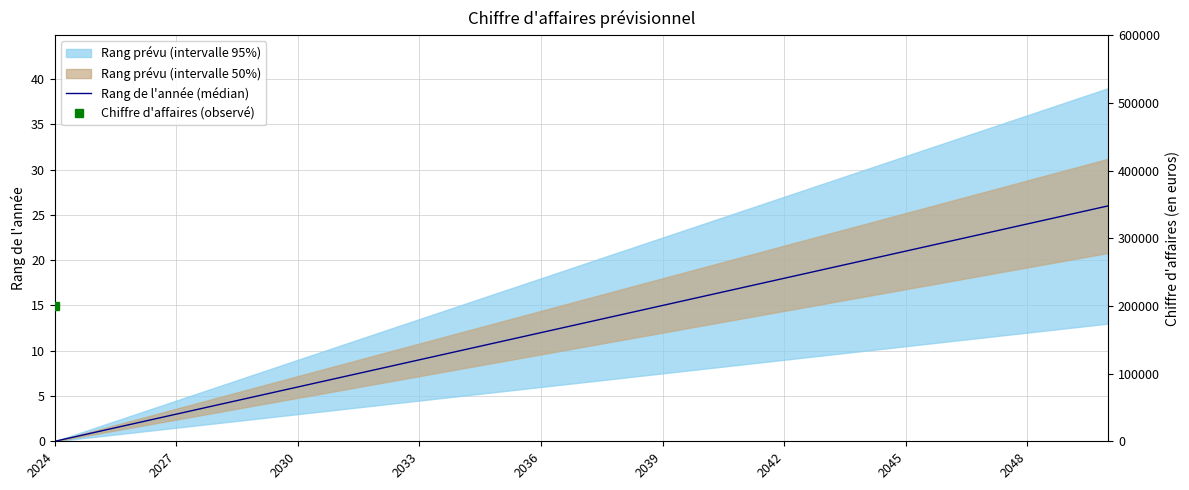

True or false: the data shows 4 at 19.

False